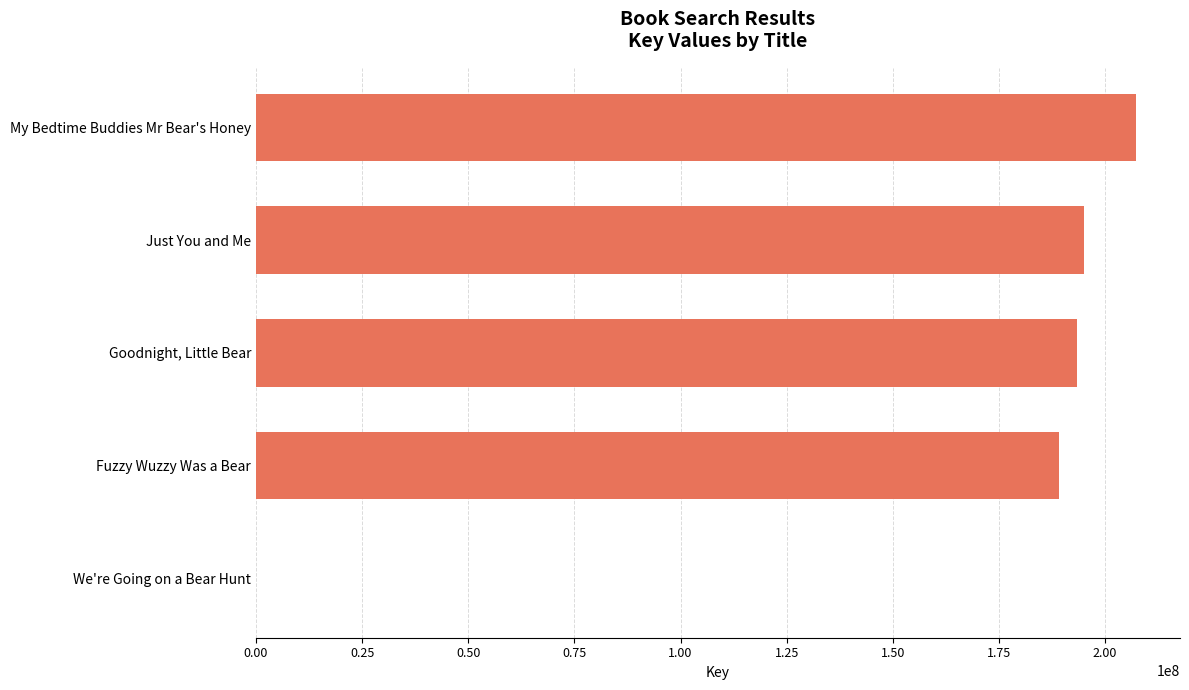

Reading top to bottom, transcribe all the data shown in this chart.

My Bedtime Buddies Mr Bear's Honey=207292038	Just You and Me=195106111	Goodnight, Little Bear=193322280	Fuzzy Wuzzy Was a Bear=189170647	We're Going on a Bear Hunt=6624